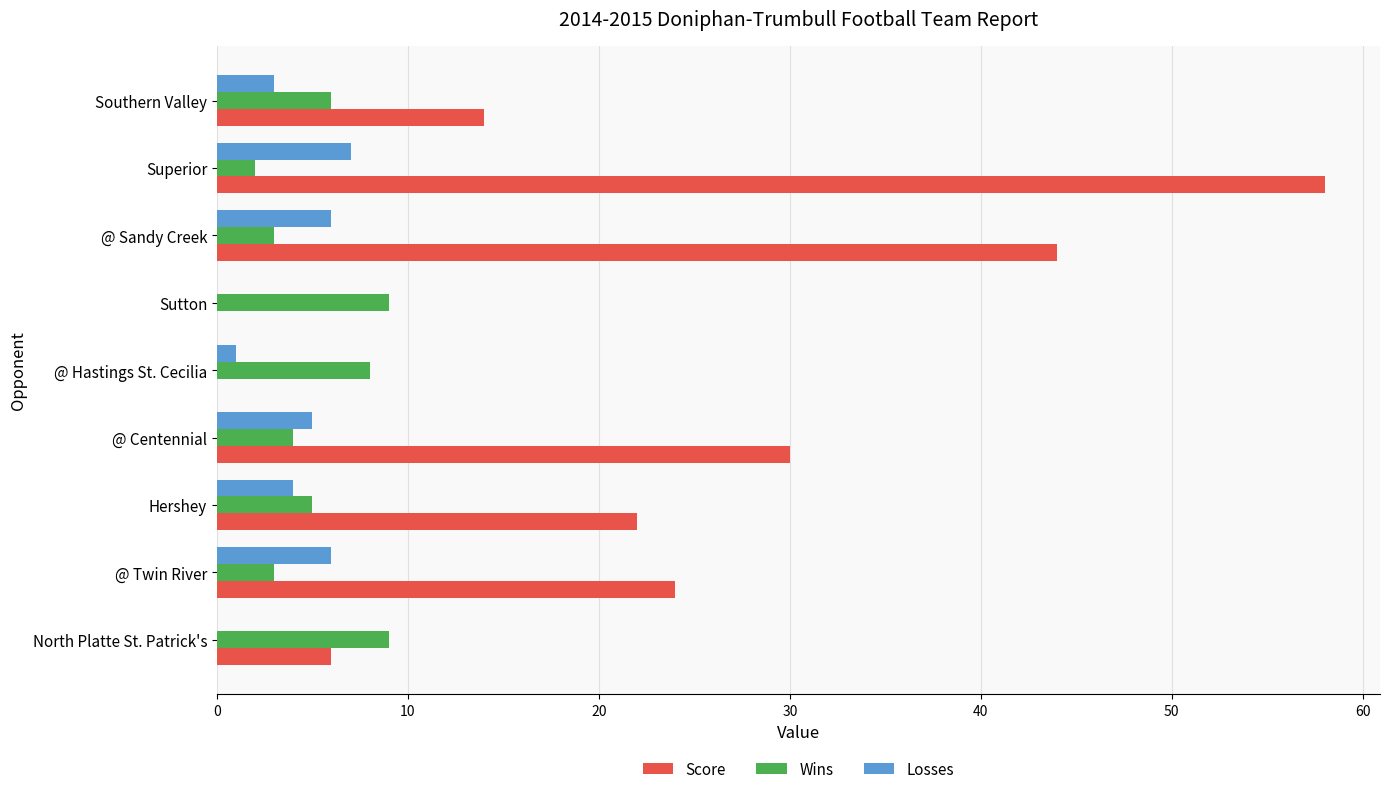

Is the value of Wins at Southern Valley greater than the value of Score at @ Sandy Creek?

No